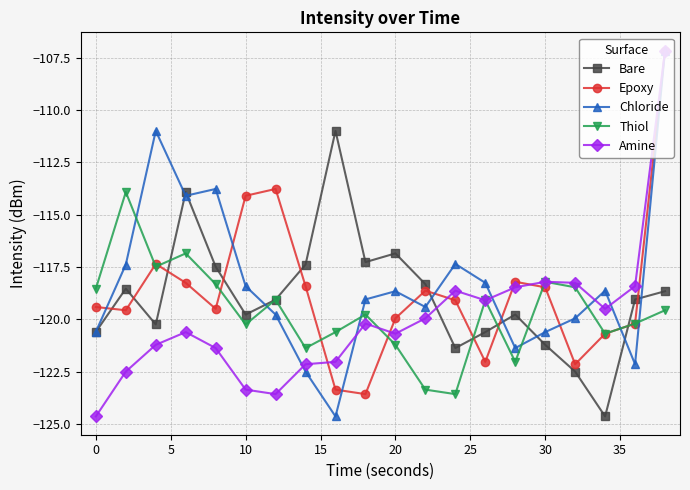

In Bare, how many points are lower than both neighbors (excluding endpoints)?

5